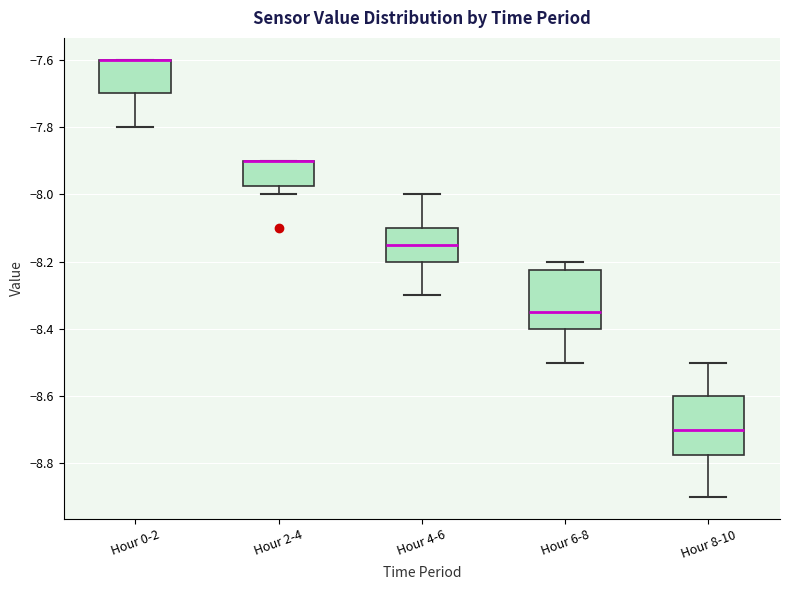

Reading left to right, read every box against the y-axis: the position of its median line, the range the box covers, and the ends of its whiskers. The values are not printed on the chart, so give them approximately, as read against the axis.

Hour 0-2: median -7.60 (drawn on the box's upper edge), box -7.70 to -7.60, whiskers -7.80 to -7.60
Hour 2-4: median -7.90 (drawn on the box's upper edge), box -7.98 to -7.90, whiskers -8.00 to -7.90
Hour 4-6: median -8.14, box -8.20 to -8.10, whiskers -8.30 to -8.00
Hour 6-8: median -8.34, box -8.40 to -8.22, whiskers -8.50 to -8.20
Hour 8-10: median -8.70, box -8.78 to -8.60, whiskers -8.90 to -8.50